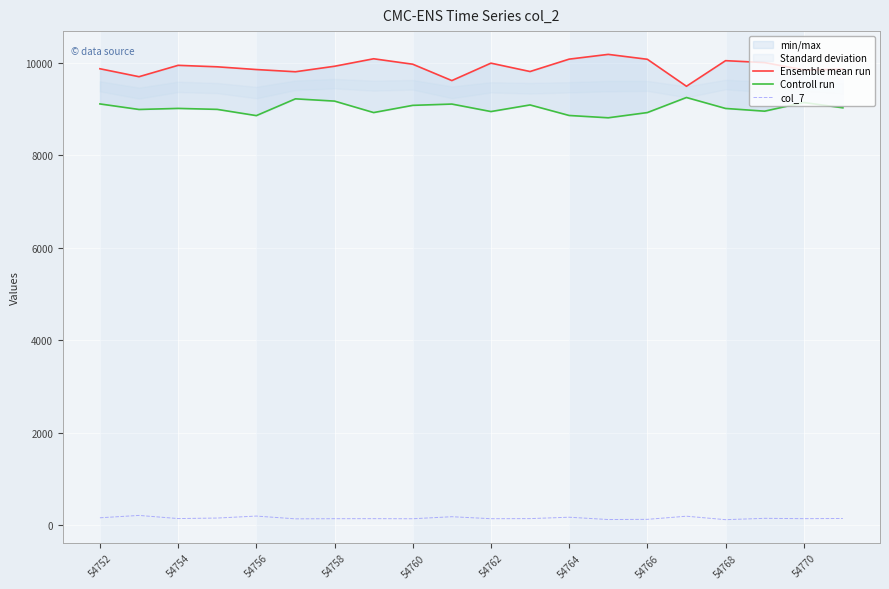

How many lines are shown in the chart?

3